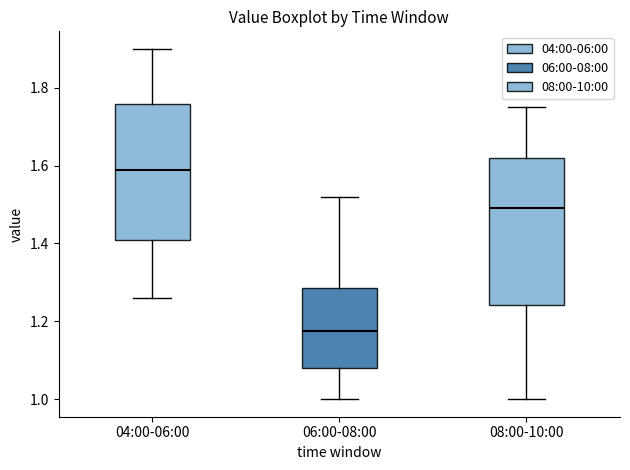

Where does the upper whisker of the box for 04:00-06:00 end on the y-axis? The values are not printed on the chart, so give them approximately, as read against the axis.

1.90